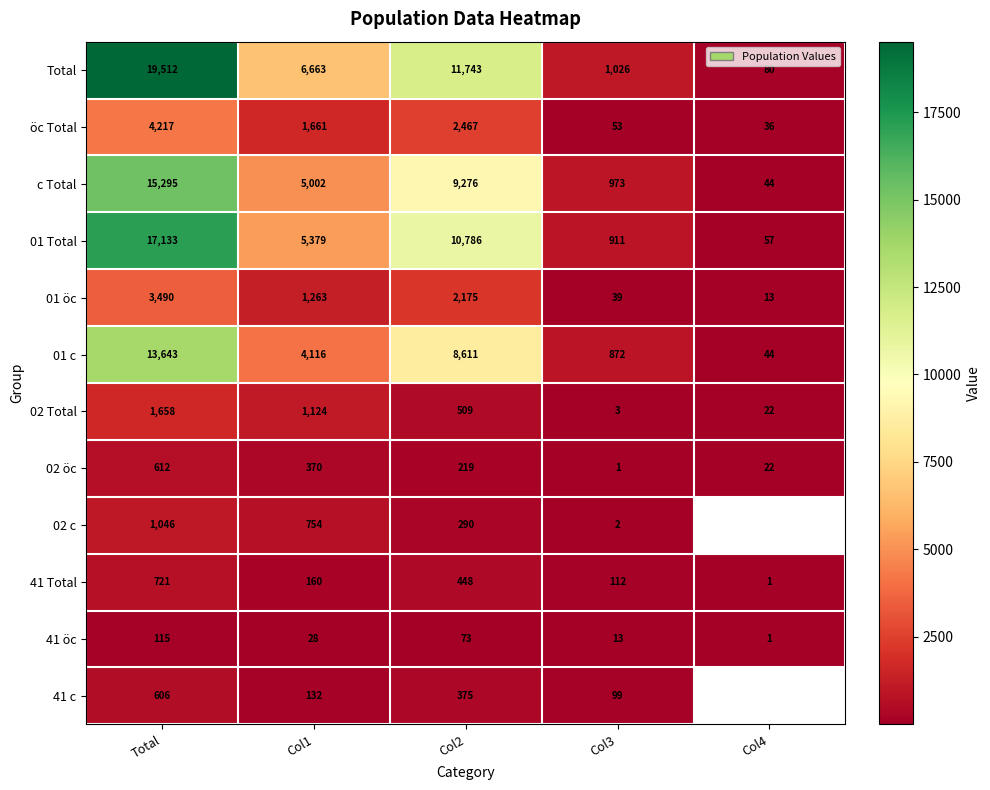

Which category has the highest value across all series?

Total